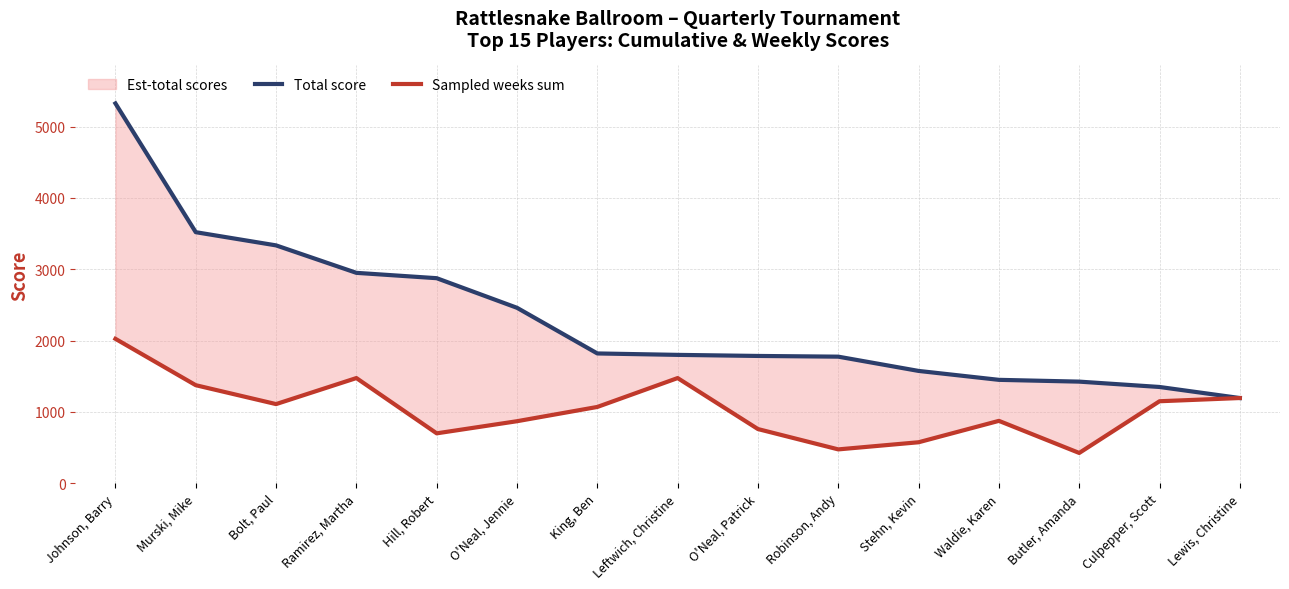

True or false: Sampled weeks sum has a value of 425 at Butler, Amanda.

True